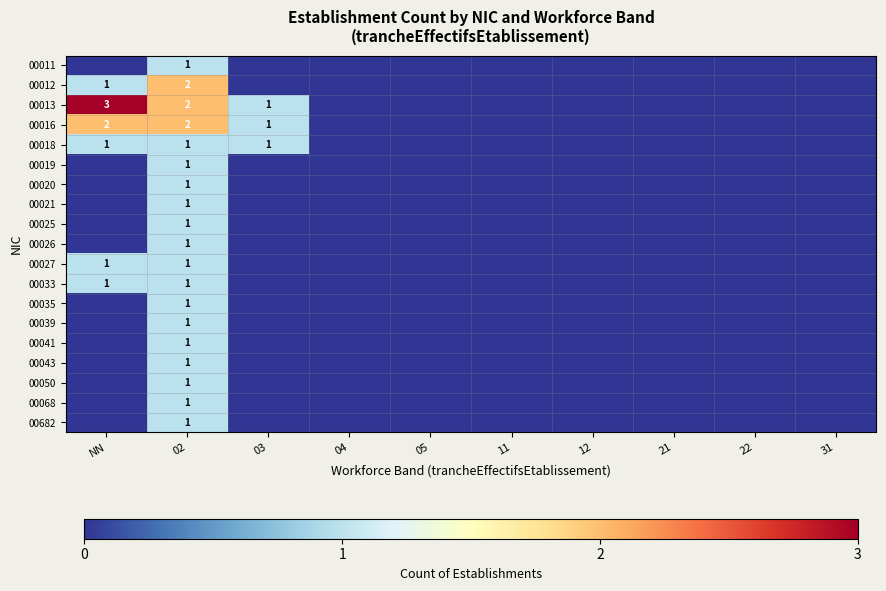

Is it true that 00025 equals 1 at 02?

True